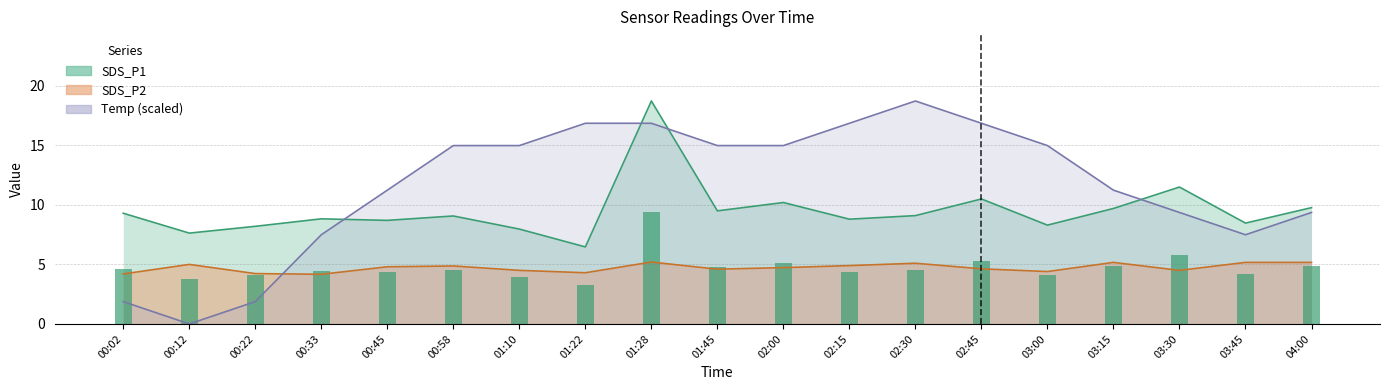

What is the sum of the SDS_P1 values at 01:22 and 00:58?

15.5